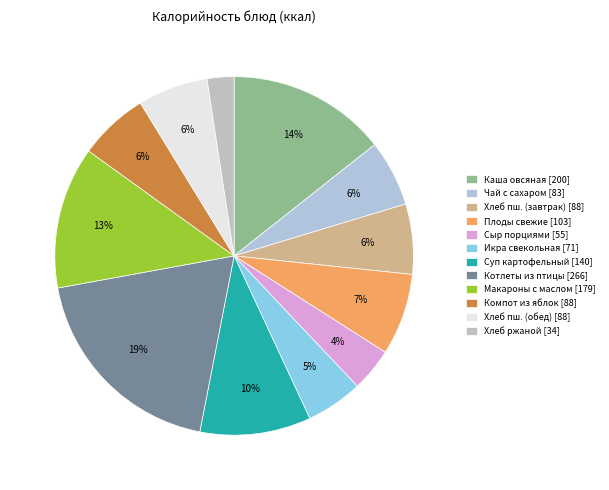

How many segments does this pie chart have?

12